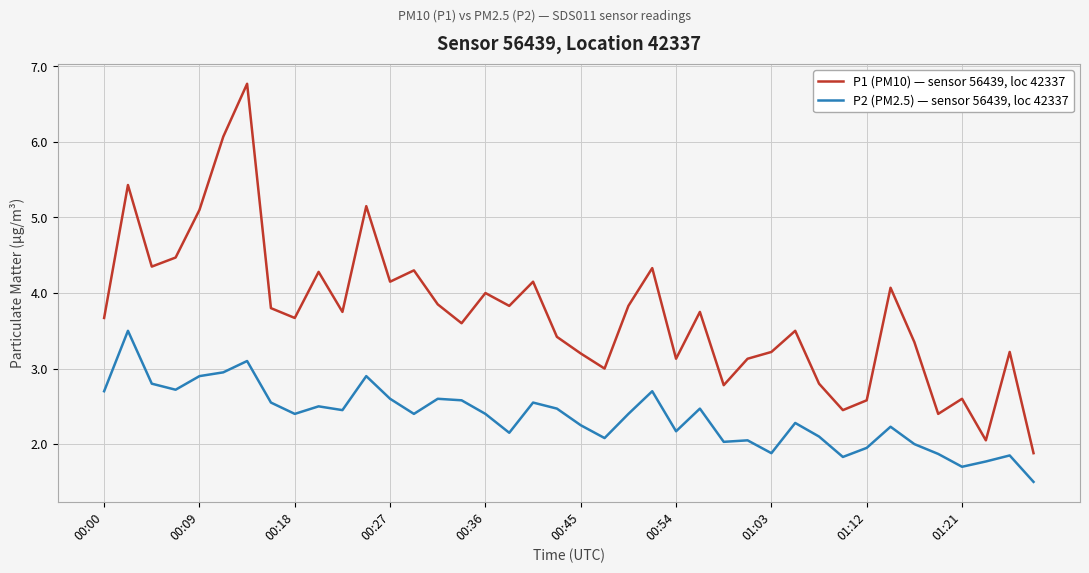

How many lines are shown in the chart?

2